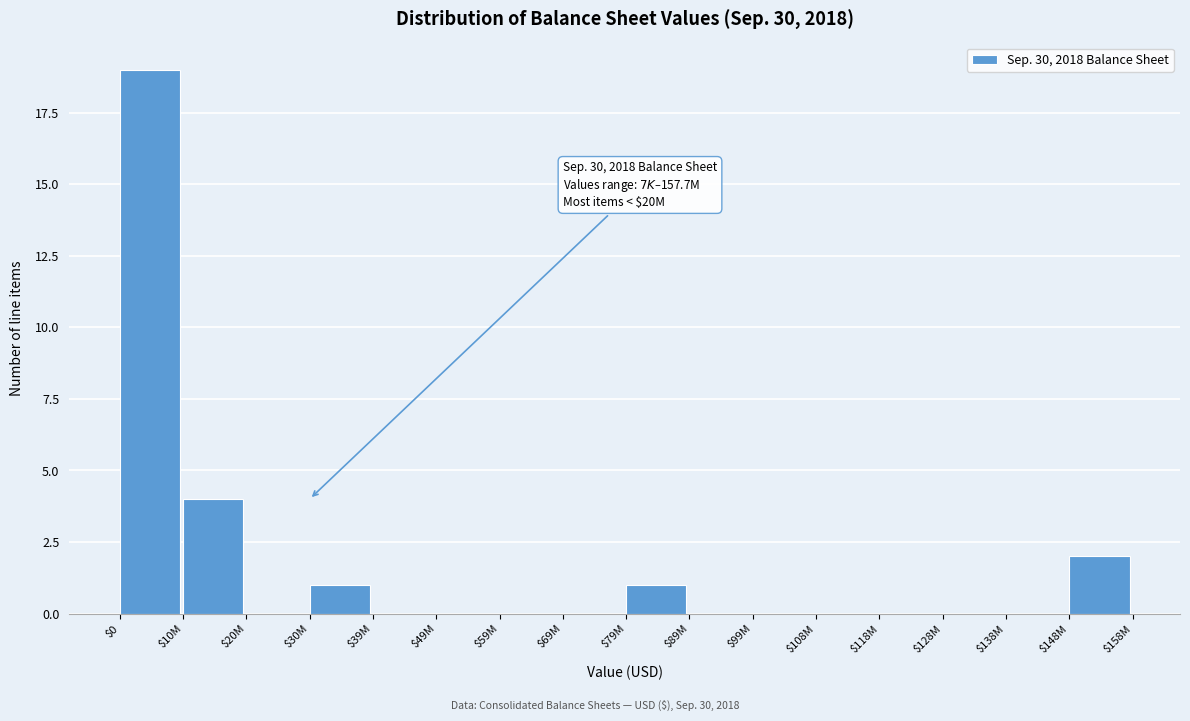

Where is the data nearest to the value 9?

$10M